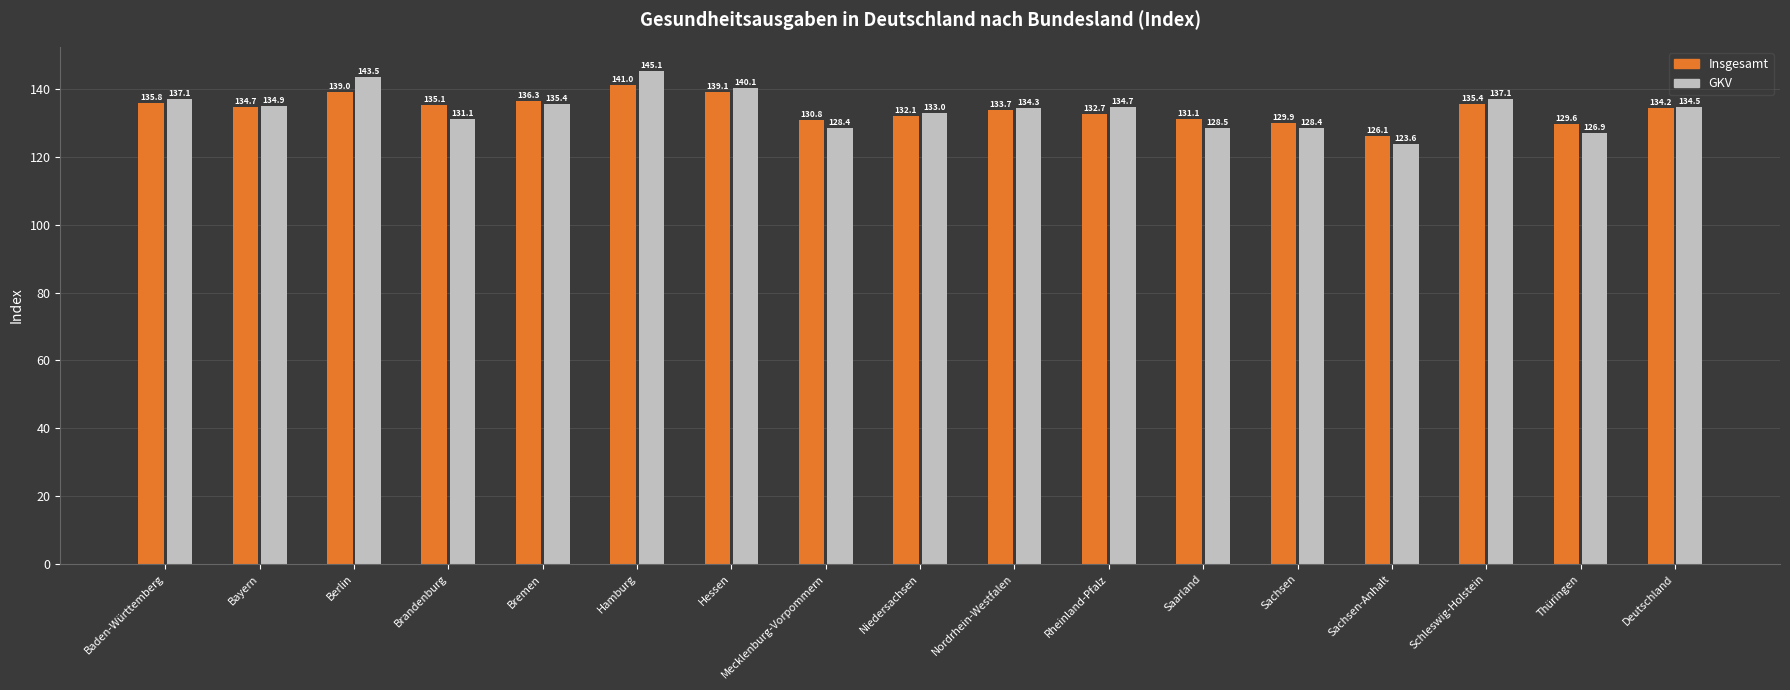

Which label corresponds to the smallest value in the chart?

Sachsen-Anhalt